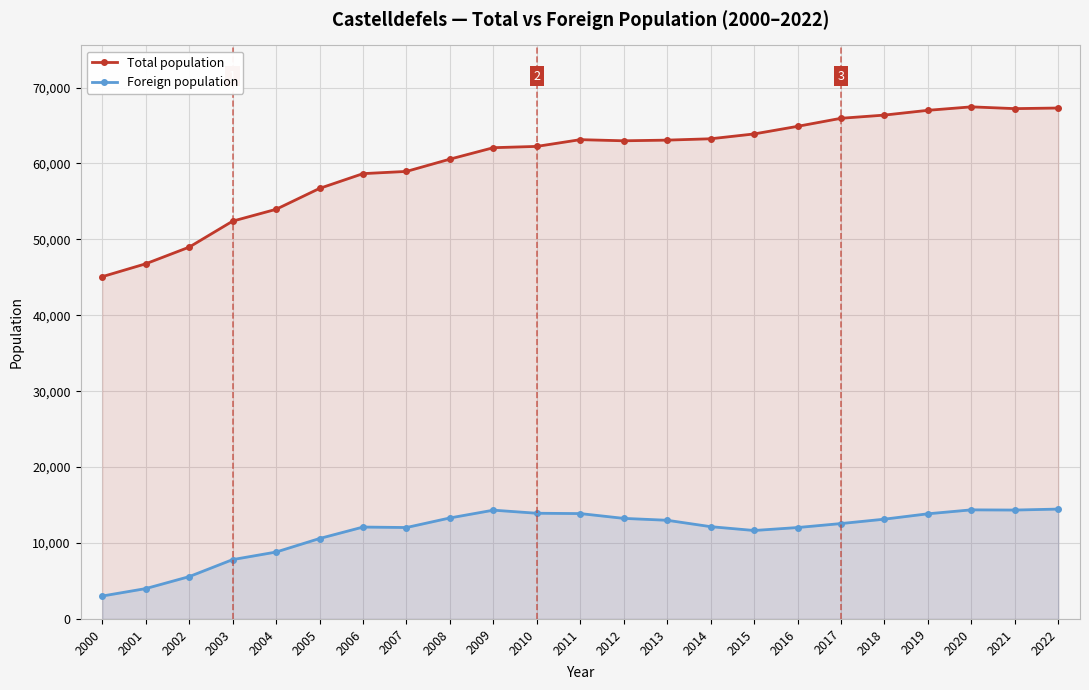

Which category has the highest value in the Foreign population series?

2022